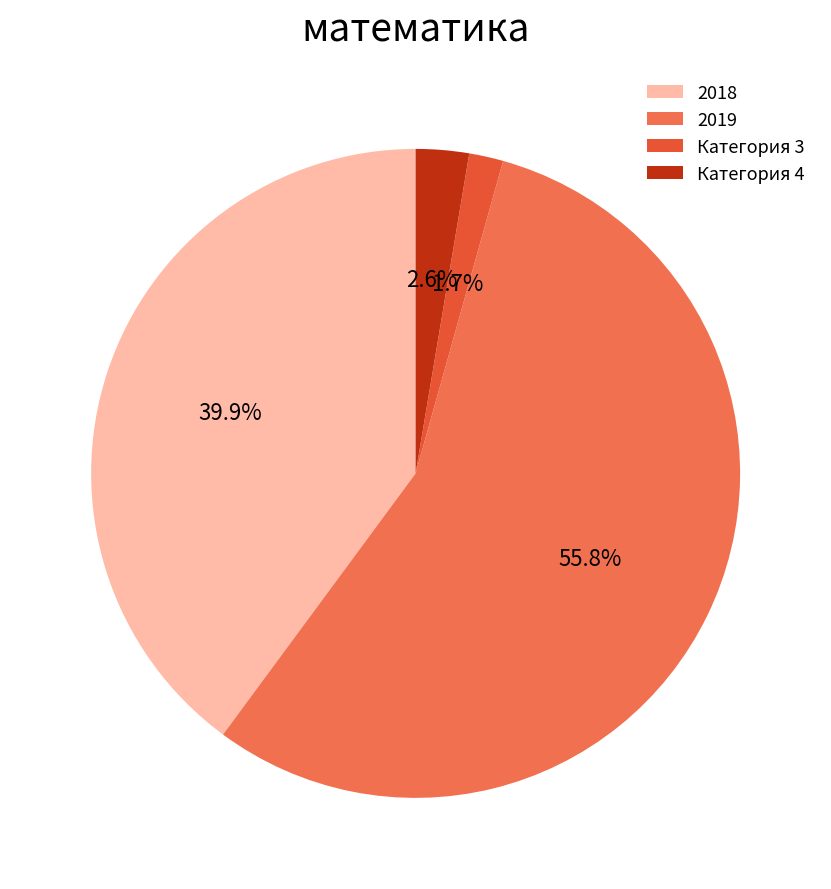

Is there a majority slice in this chart?

Yes